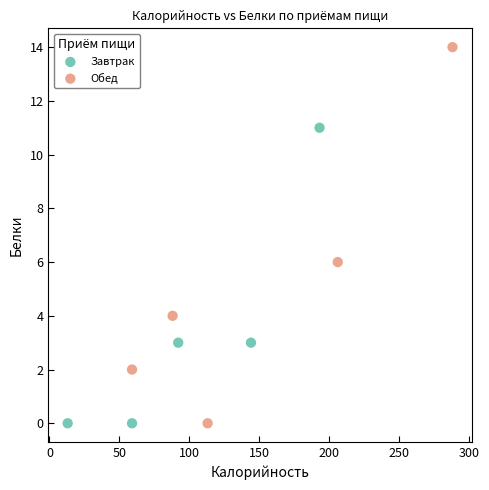

Which series contains the highest Y value?

Обед